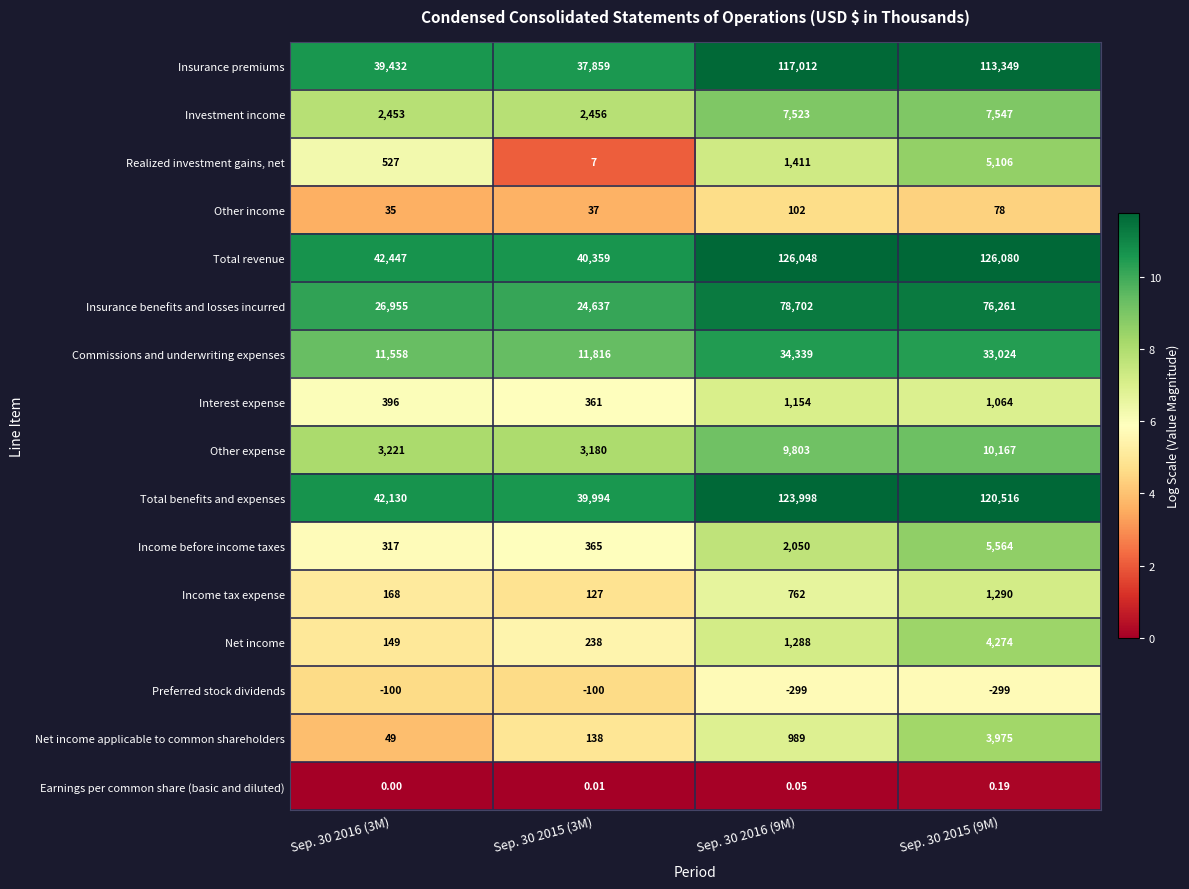

Which series has the largest total across all categories?

Total revenue